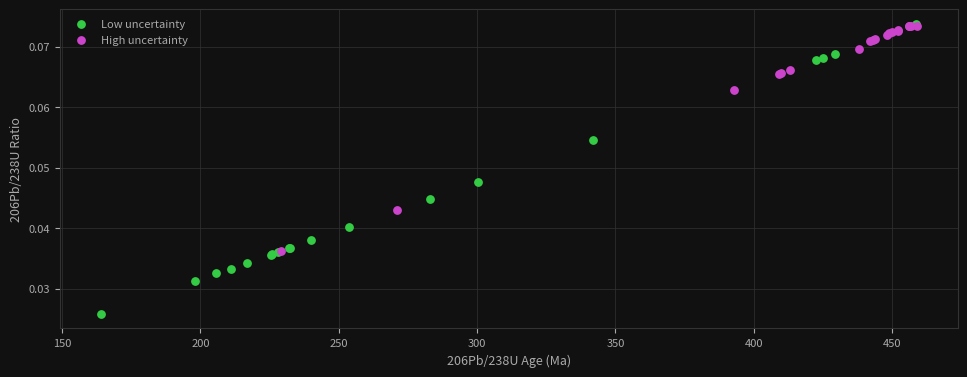

Which series reaches the minimum Y coordinate?

Low uncertainty